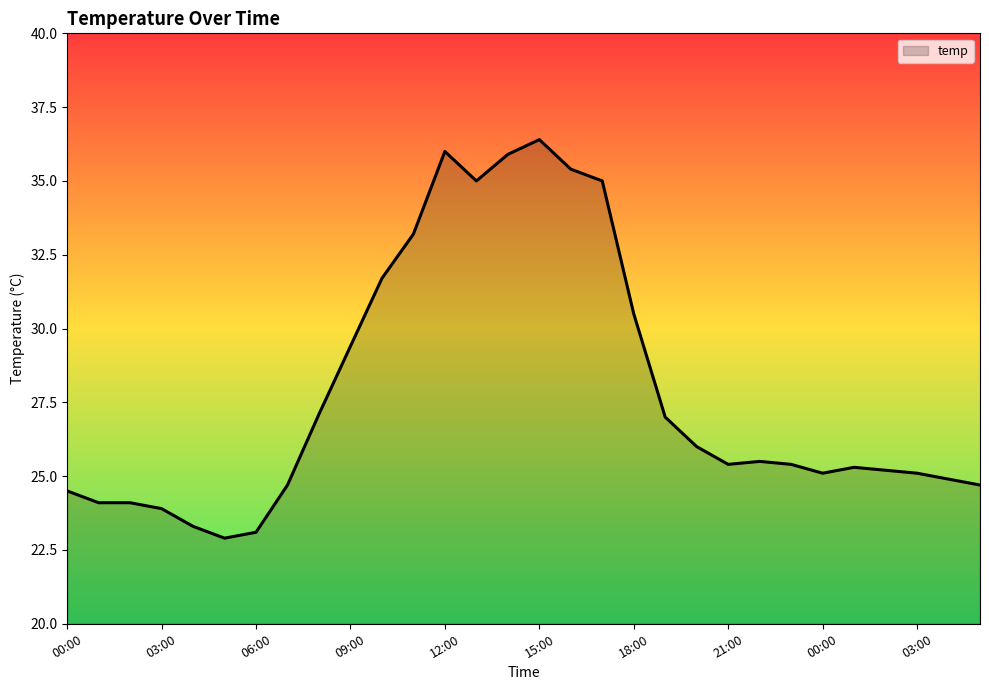

What is the minimum value shown in the chart?

22.9